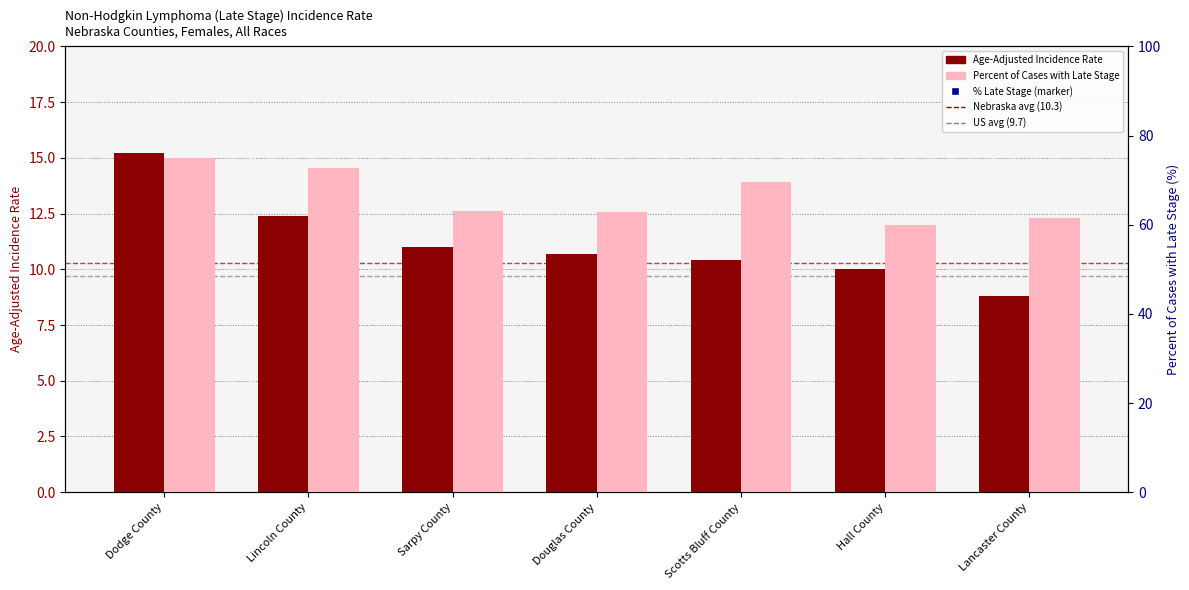

What are all the series names shown in the legend?

Age-Adjusted Incidence Rate, Percent of Cases with Late Stage